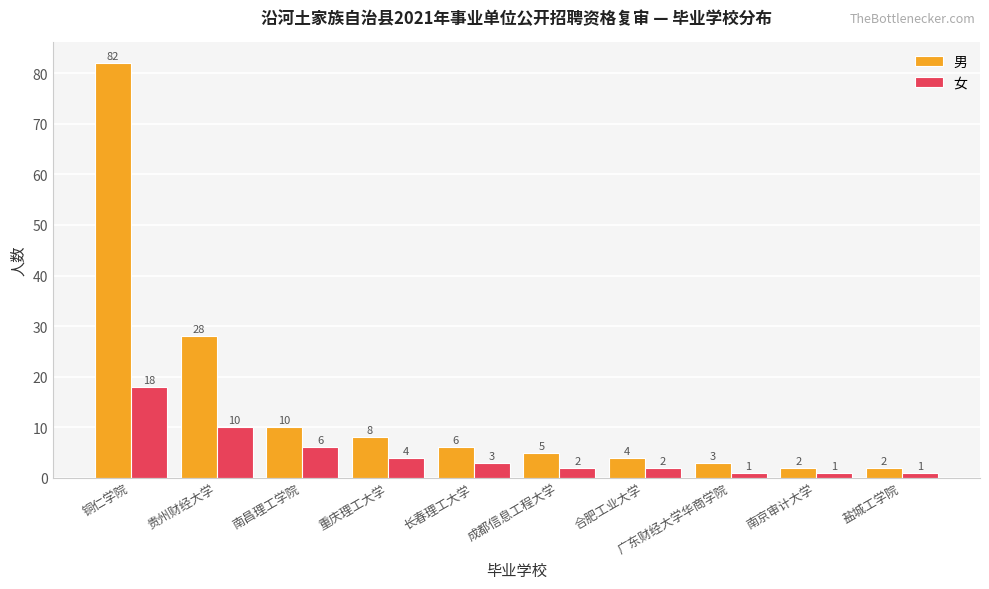

Is it true that 女 equals 1 at 重庆理工大学?

False